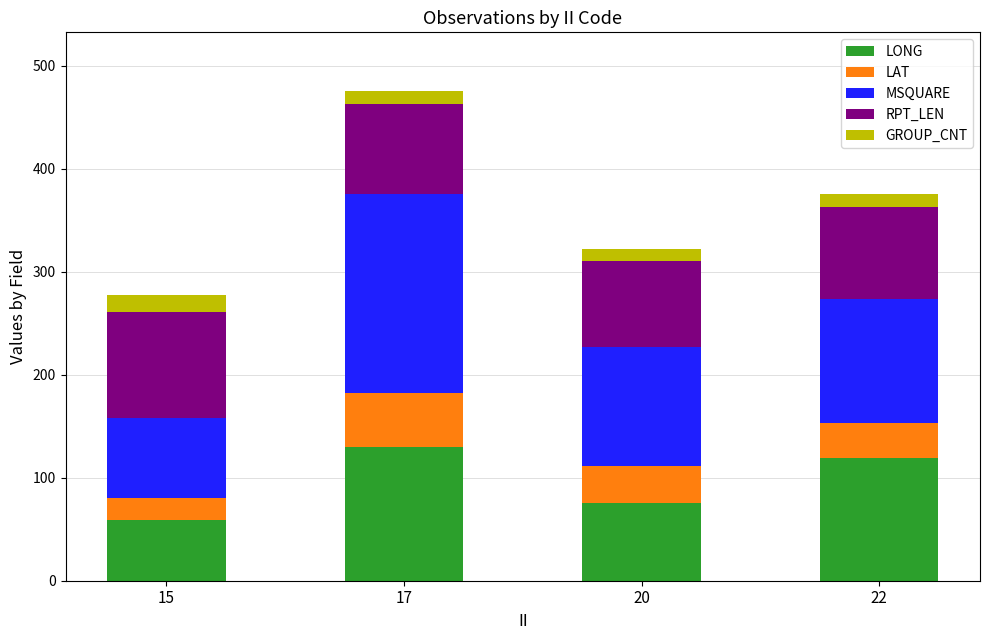

What is the sum of all LONG values?

383.2